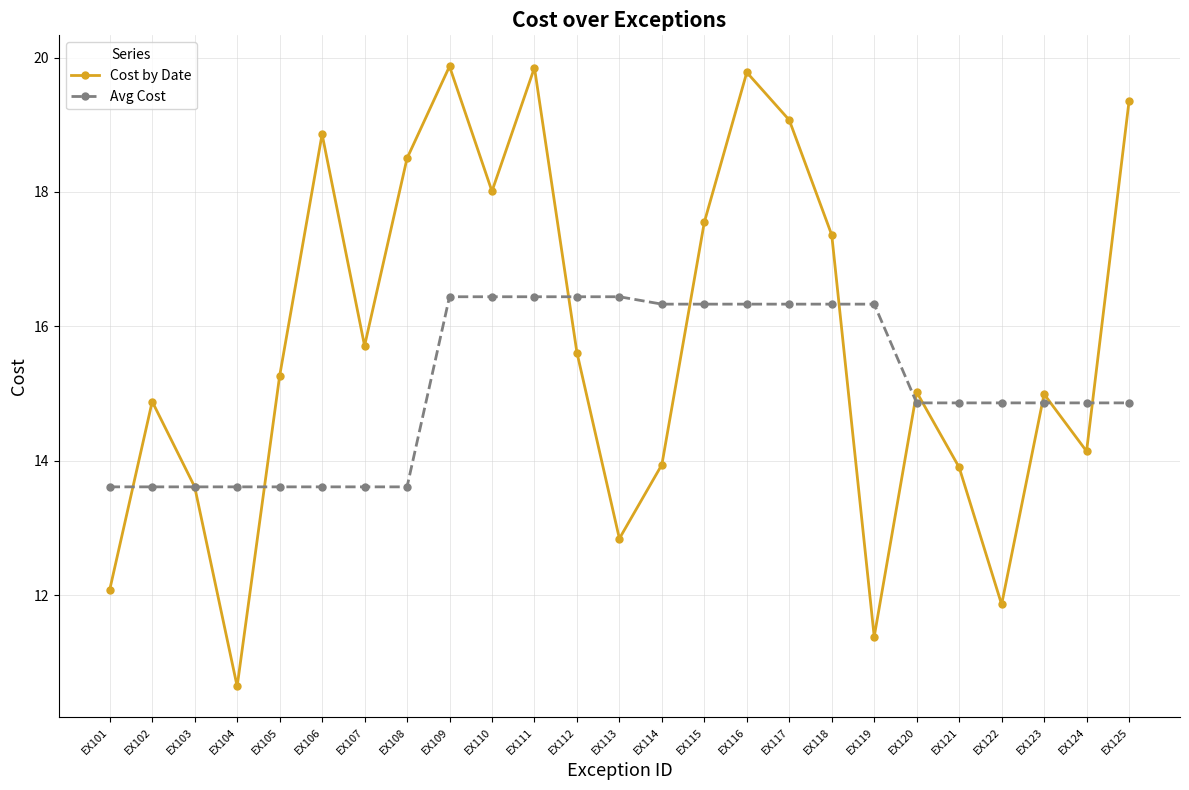

Rank the series at EX113 from highest to lowest value.

Avg Cost, Cost by Date